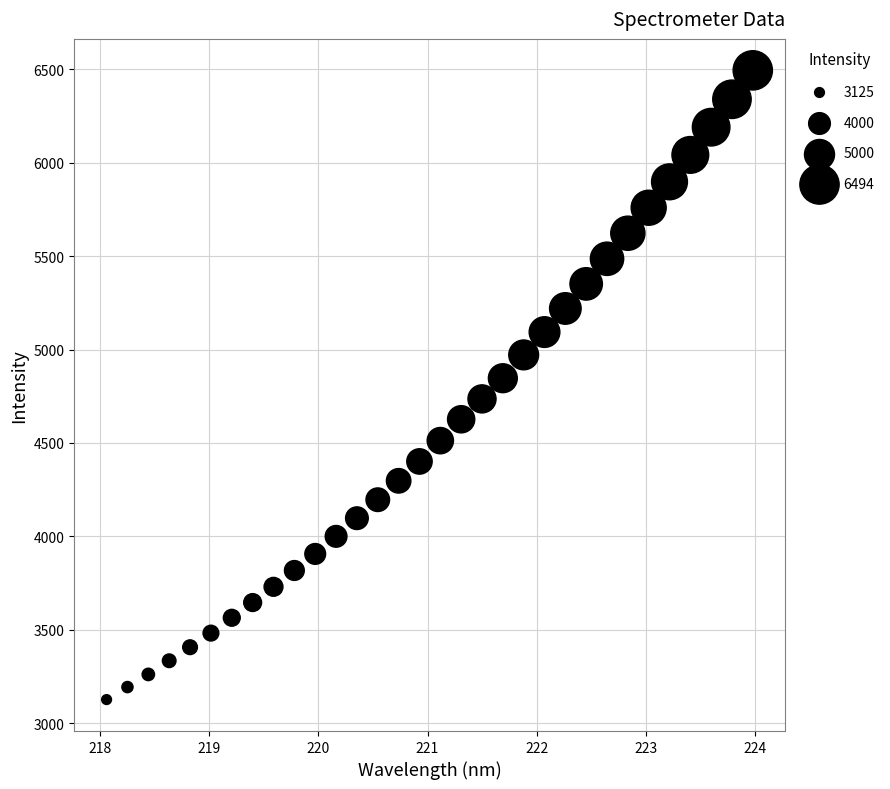

What is the range of X values (max minus min)?

5.9